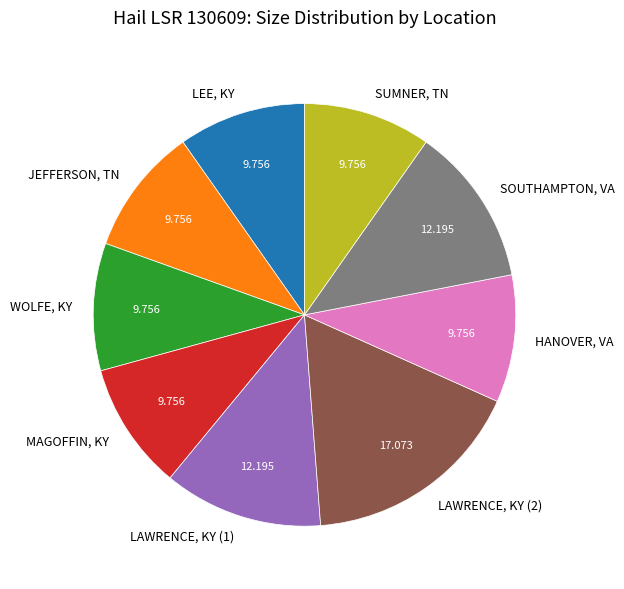

Do LEE, KY and SUMNER, TN together represent more than half of the pie?

No